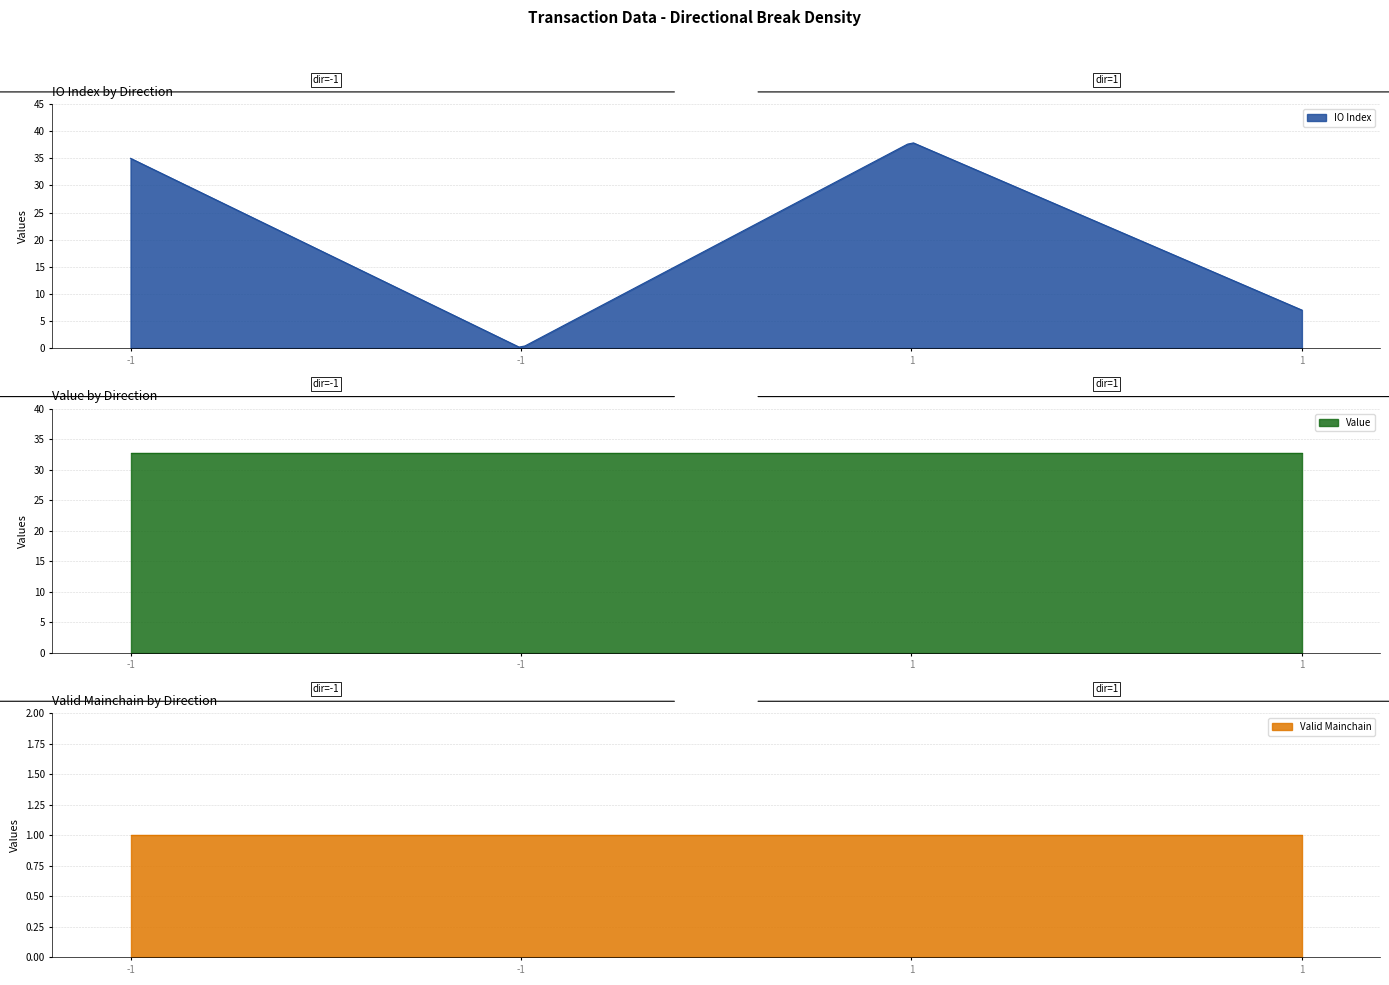

Which category has the highest value in the io_index series?

1